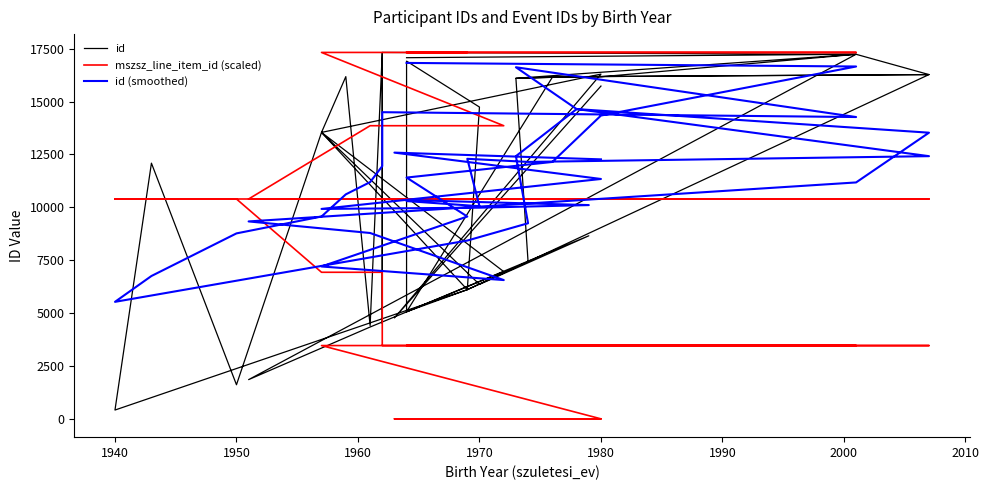

What is the value of the mszsz_line_item_id (scaled) point at the 31st from the left?

10393.8